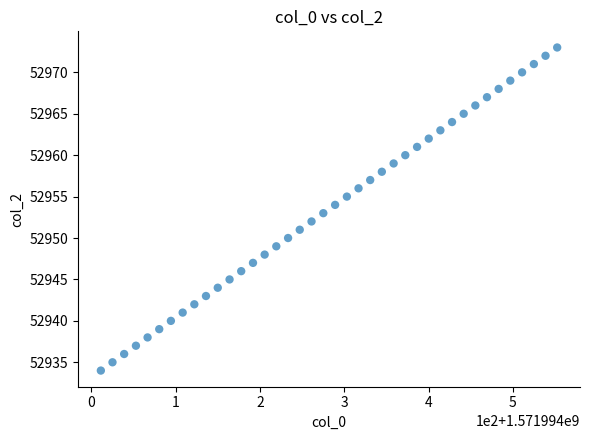

What is the range of Y values (max minus min)?

39